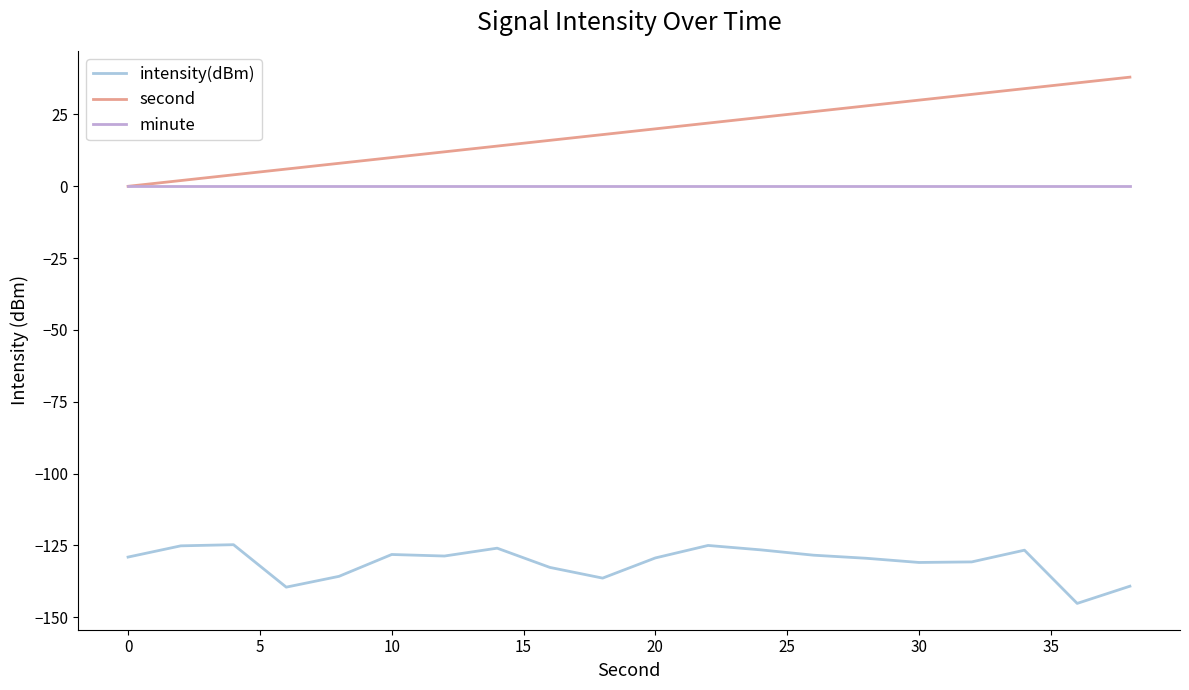

Which series has the largest total across all categories?

second